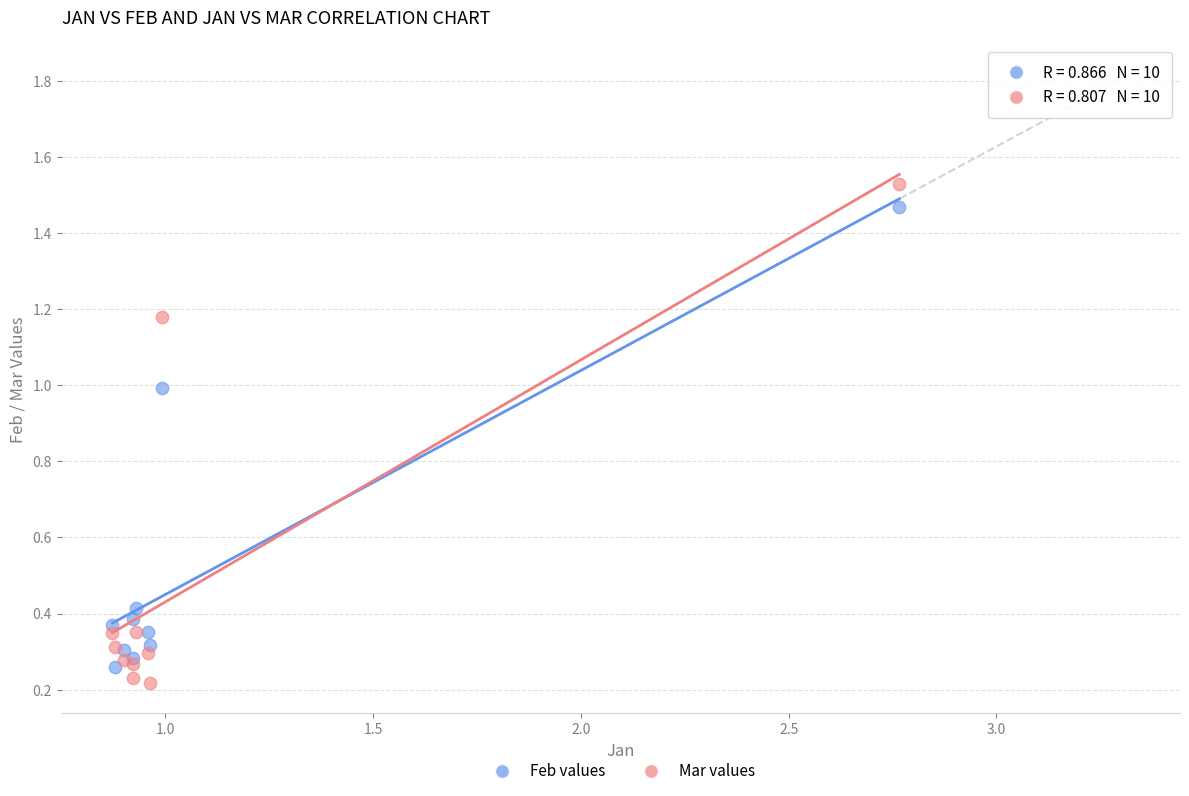

What is the X range (max minus min) for the scatter plot?

1.9